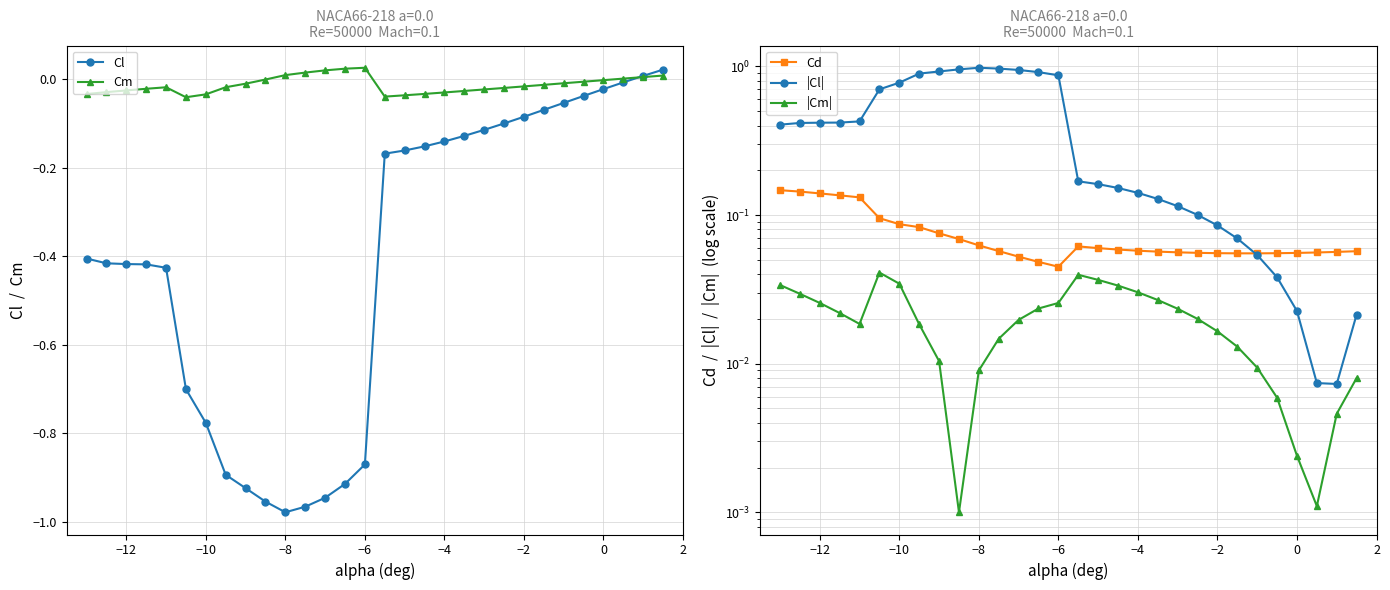

Which series has the widest spread of values?

Cl